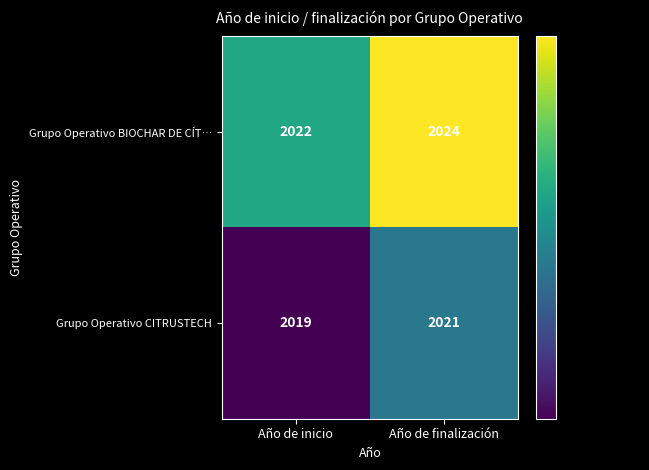

Reading right to left, what are all the values shown in this chart?

Grupo Operativo BIOCHAR DE CÍT…: 2024	2022
Grupo Operativo CITRUSTECH: 2021	2019